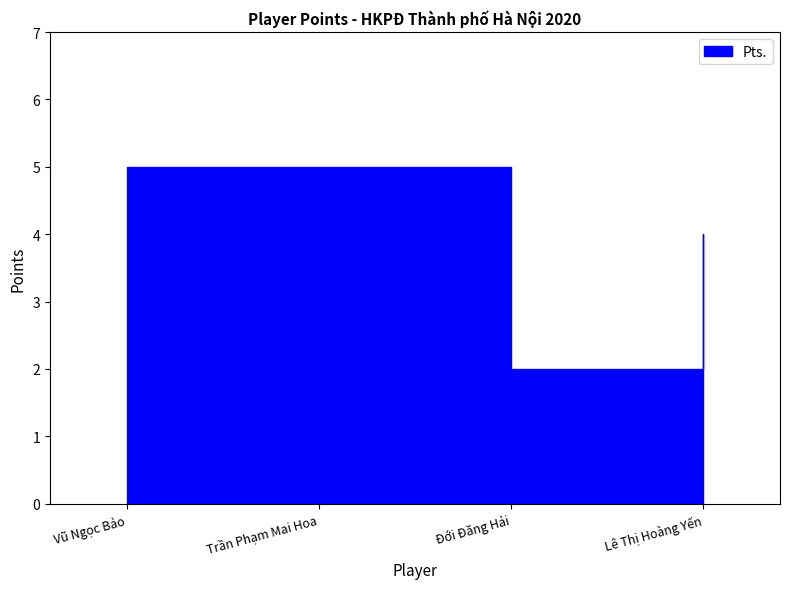

How many interior local valleys (lower than both neighbors) does the data have?

1